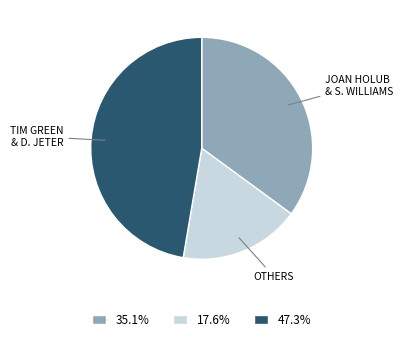

Does any single category account for the majority?

No